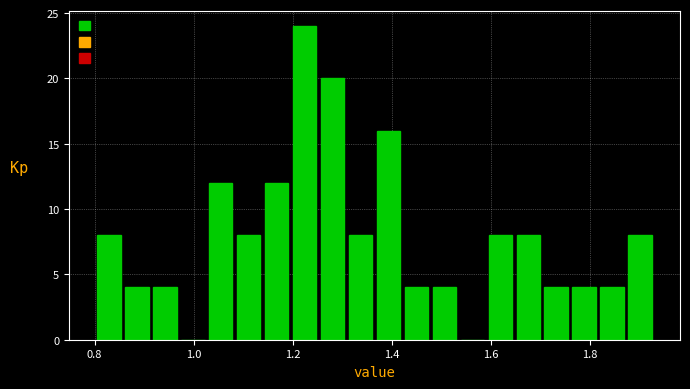

Around what value on the x-axis is the tallest bar? Give the approximate position of its centre, as read against the axis.

1.22